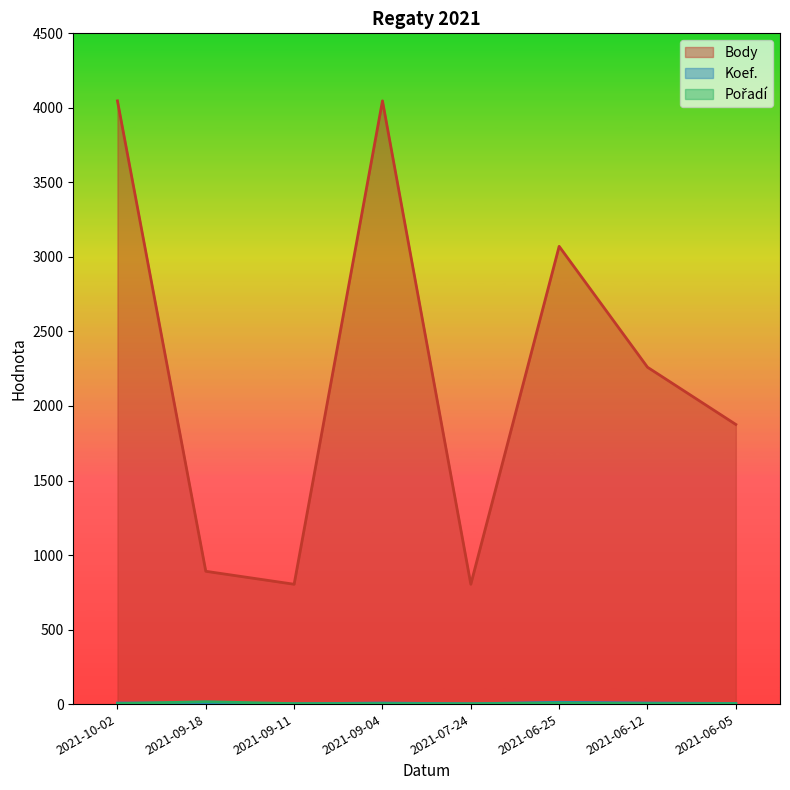

At how many categories does at least one series exceed 352?

8